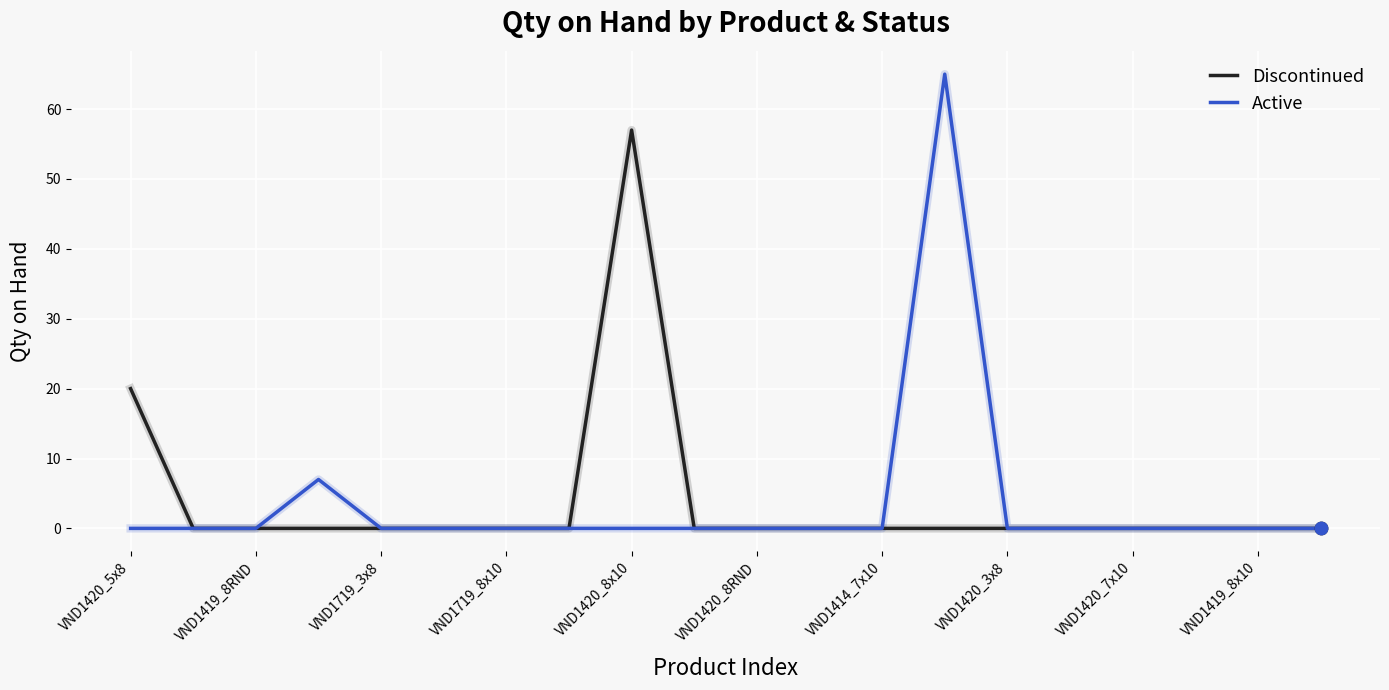

Which series has the largest range (max minus min)?

Active